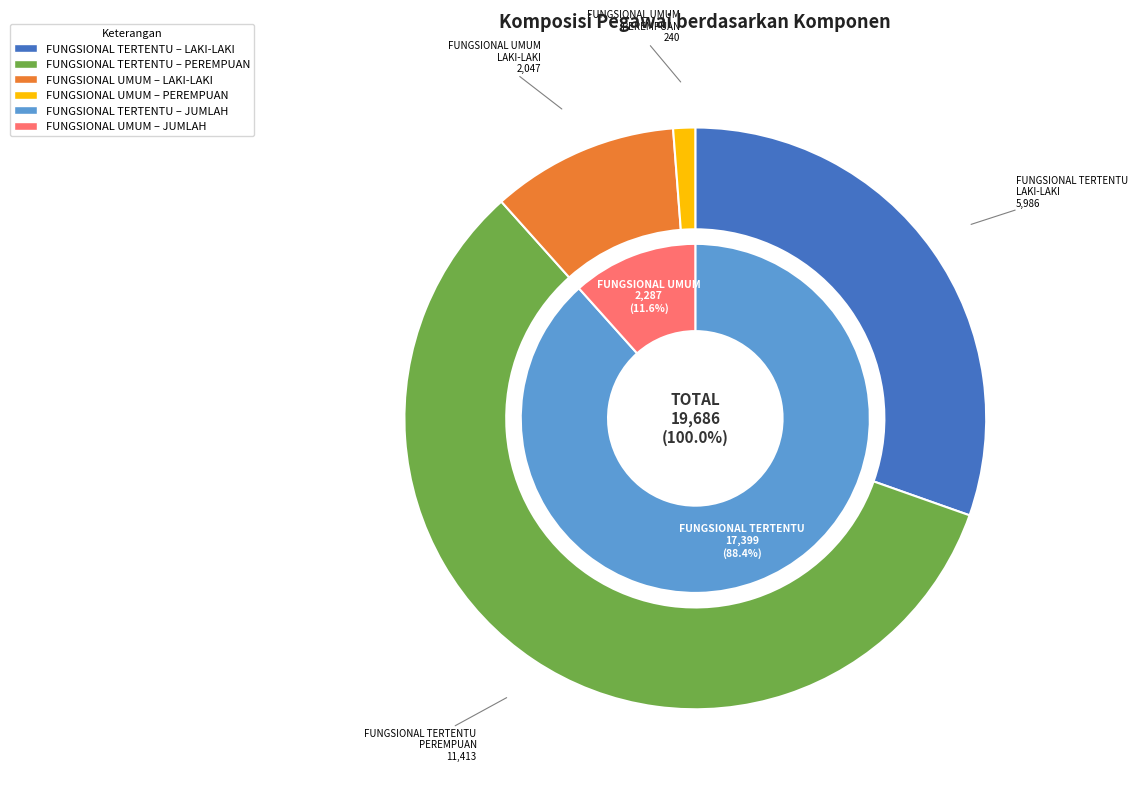

What is the largest slice in the pie chart?

FUNGSIONAL TERTENTU